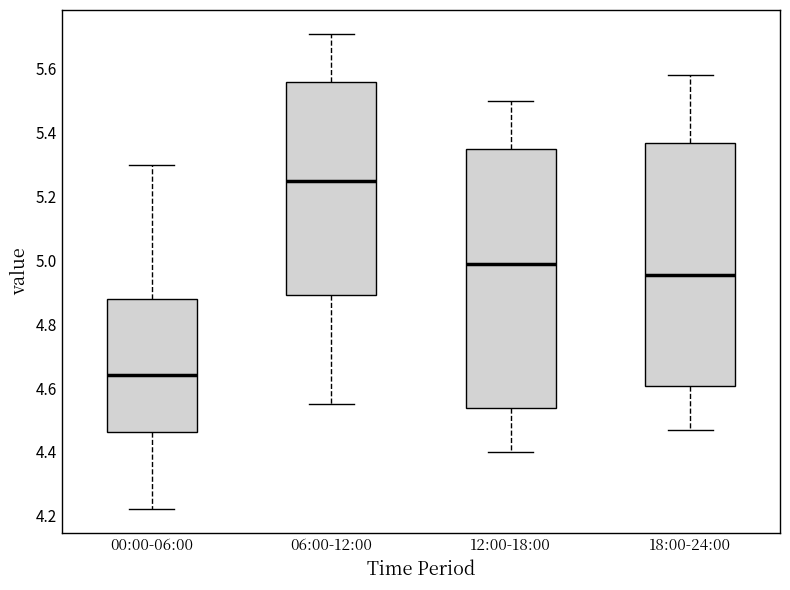

Which box's median line is the lowest?

00:00-06:00